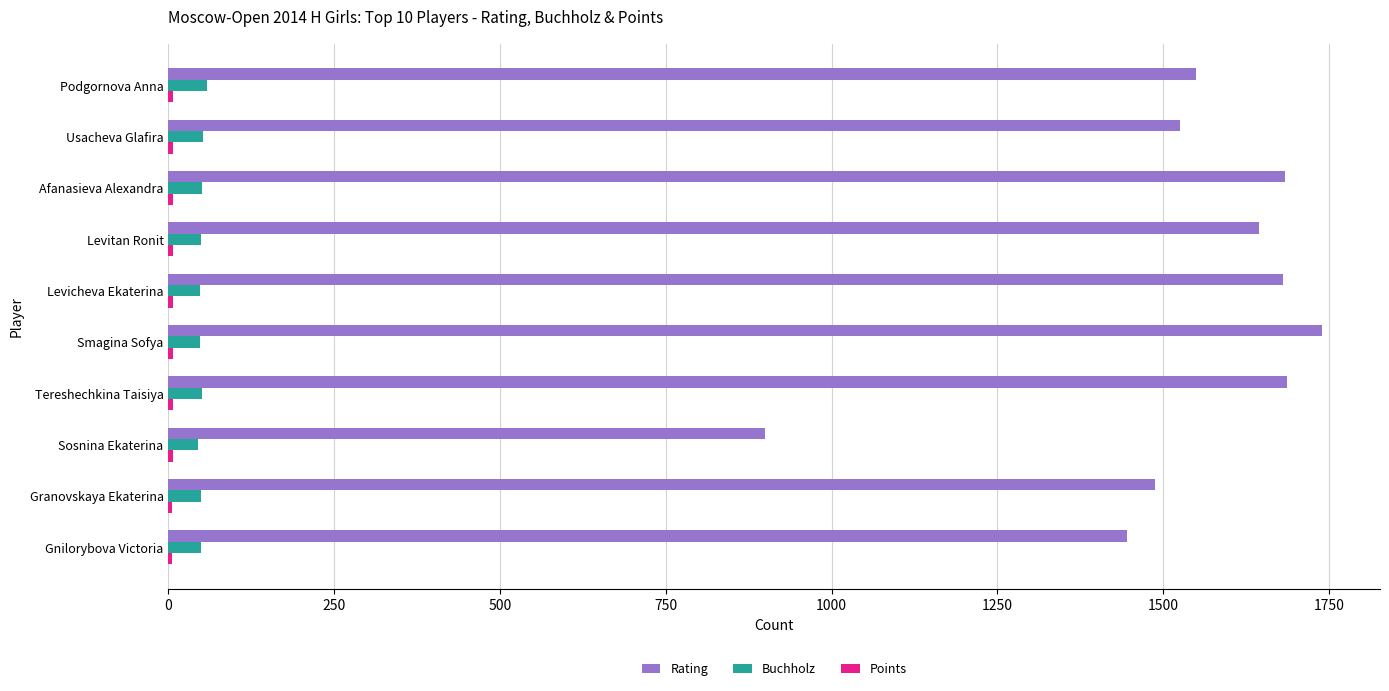

Which series has the widest spread of values?

Rating